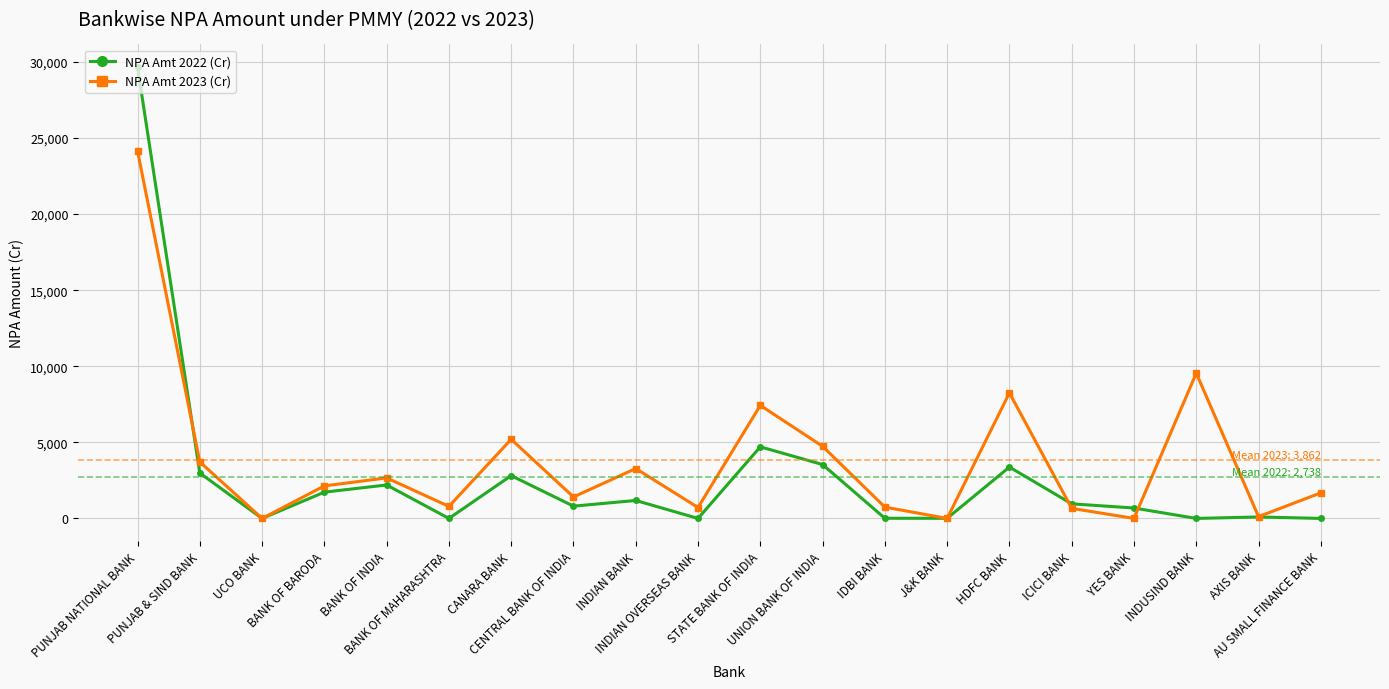

How many series are shown in this chart?

2